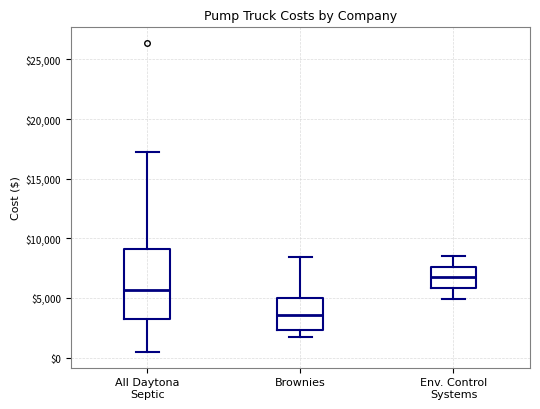

Comparing the boxes themselves (not the whiskers), which one is the tallest?

All Daytona Septic